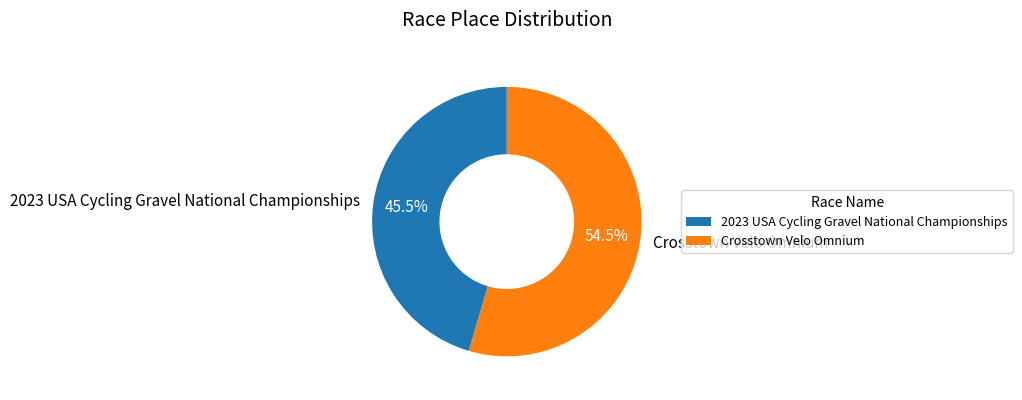

What is the total percentage of 2023 USA Cycling Gravel National Championships and Crosstown Velo Omnium?

100.0%